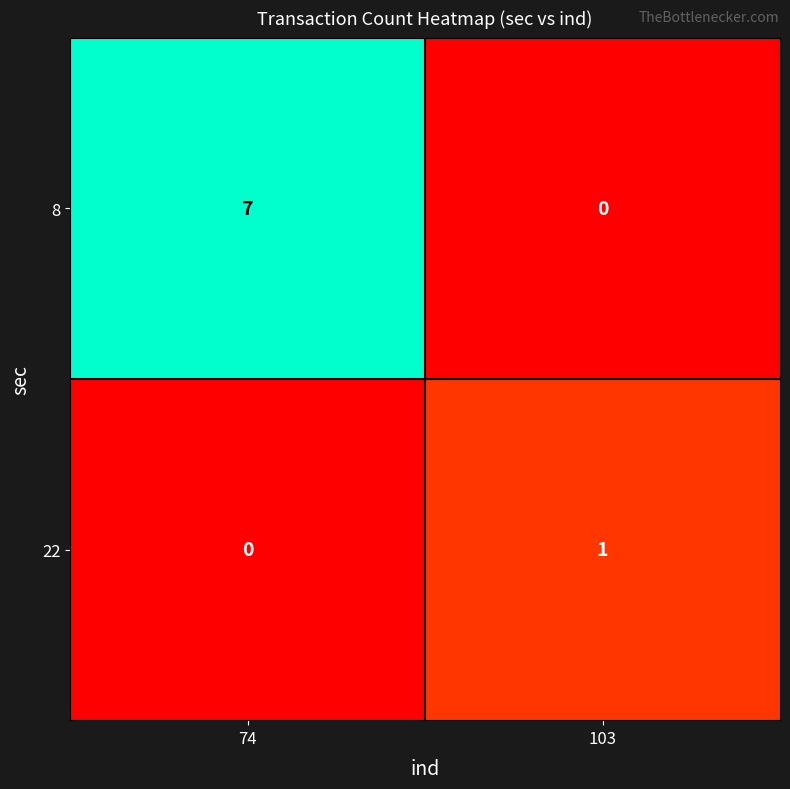

What is the average value of the 8 series?

4